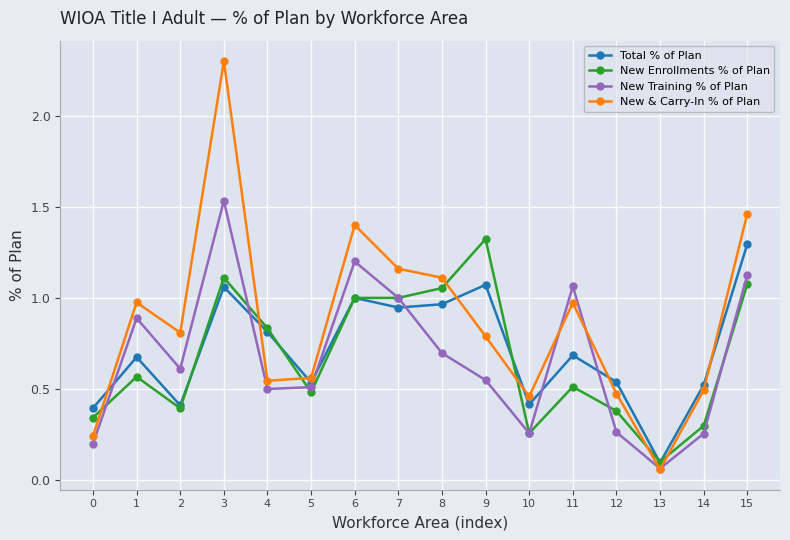

Where is New Training % of Plan nearest to the value 0?

13